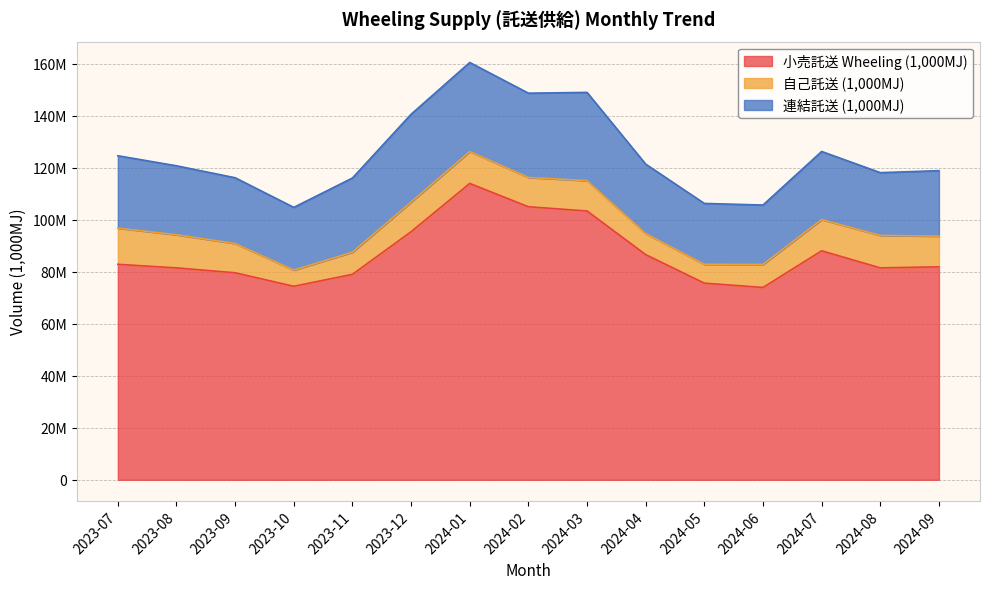

How many data points in 自己託送 (1,000MJ) are less than 11378023?

7